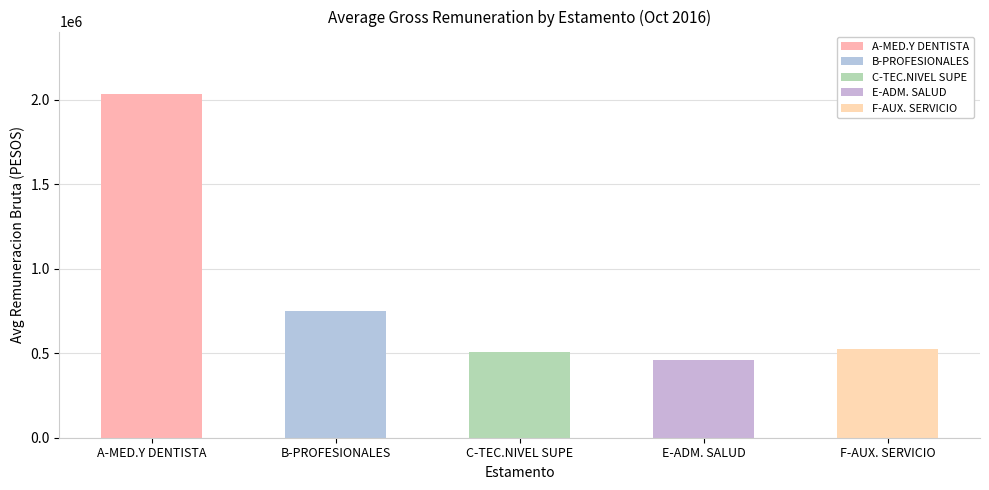

Which series changed the most between A-MED.Y DENTISTA and B-PROFESIONALES?

A-MED.Y DENTISTA